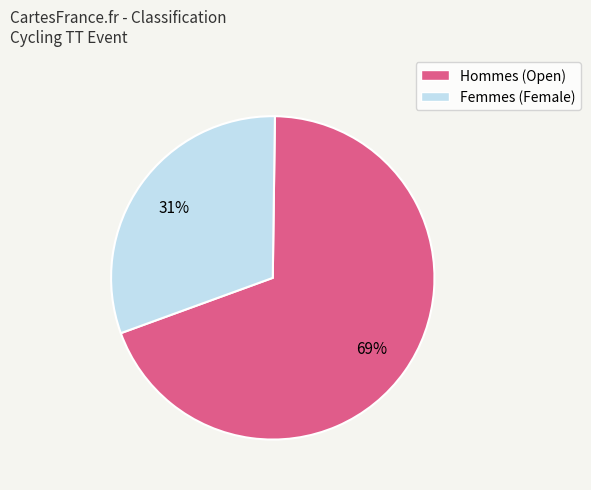

To the nearest percent, what is the average slice percentage?

50%